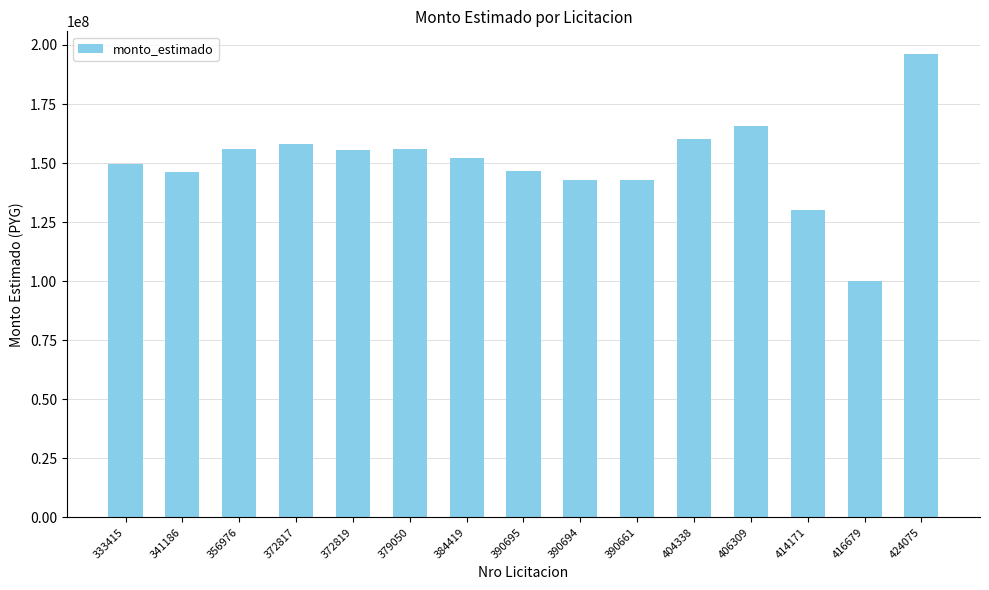

Read the value at 390694.

142961007